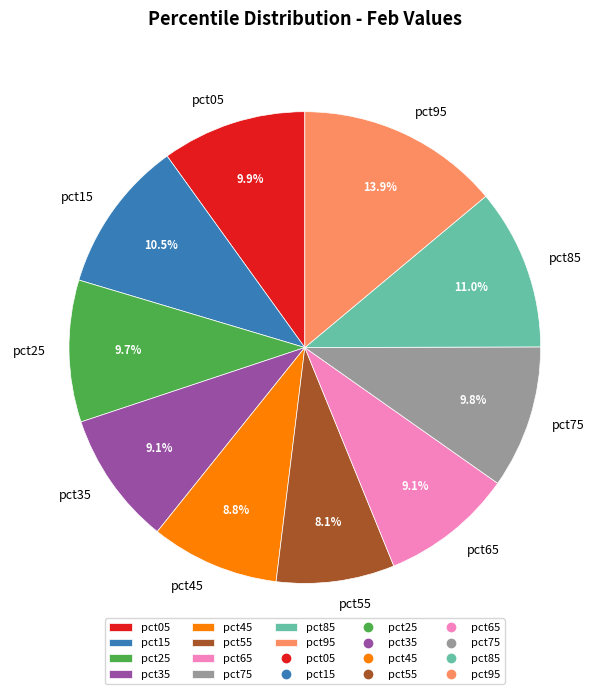

Combined, what portion of the pie is pct65 and pct75?

18.9%